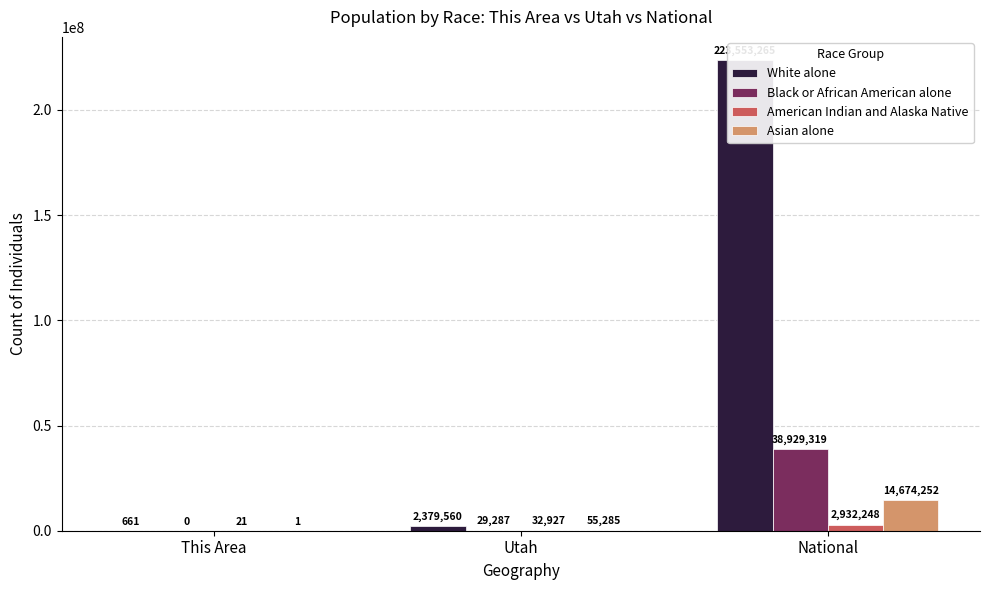

Which series has the widest spread of values?

White alone